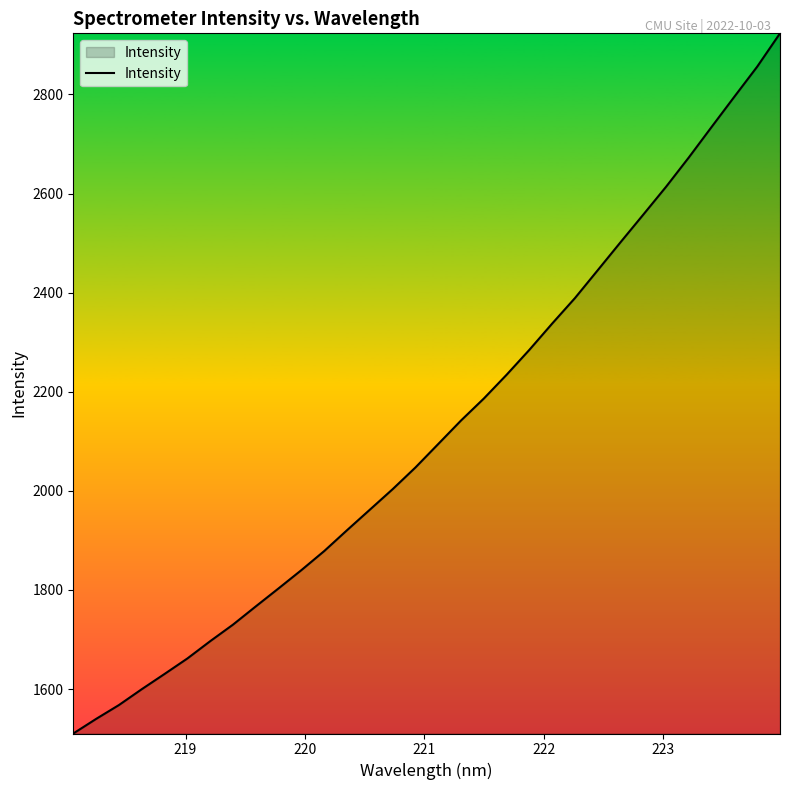

What is the difference between the maximum and minimum values?

1413.2